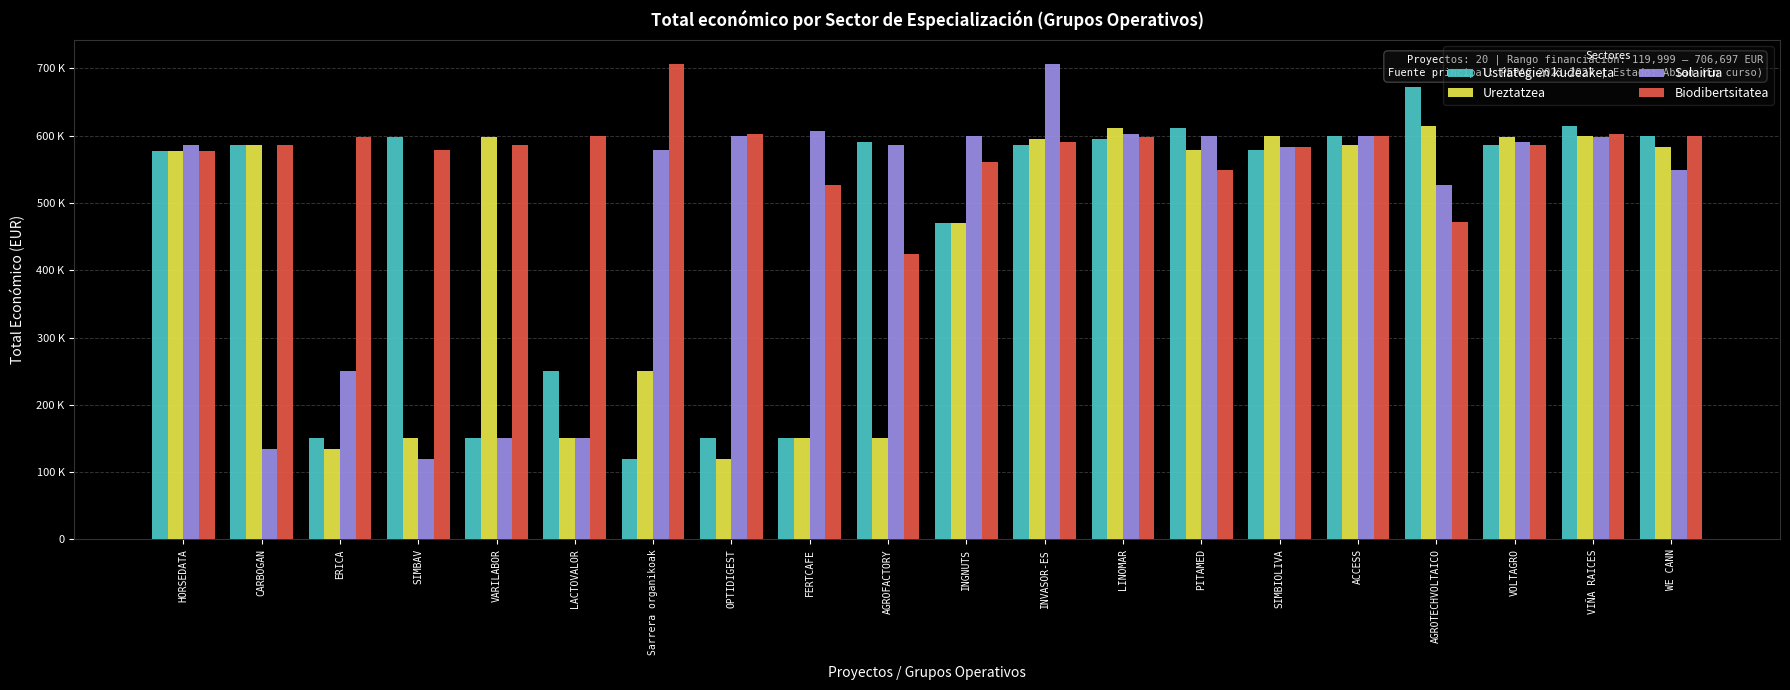

What is the sum of all Ureztatzea values?

8703173